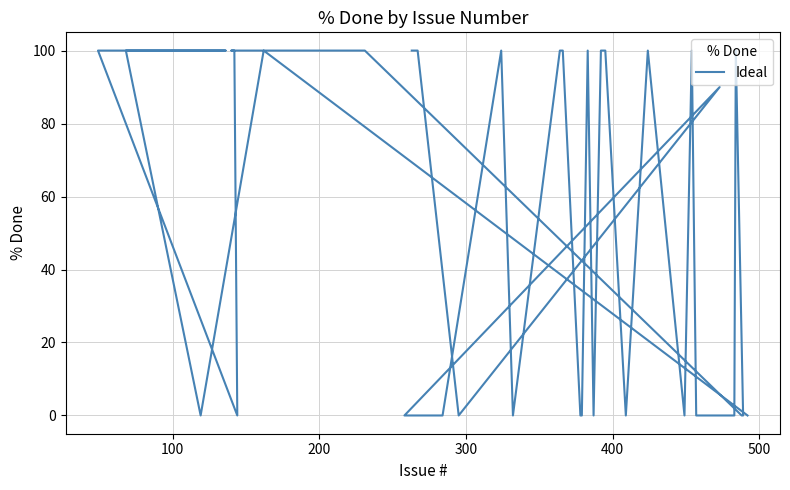

Count the number of categories in the chart.

40